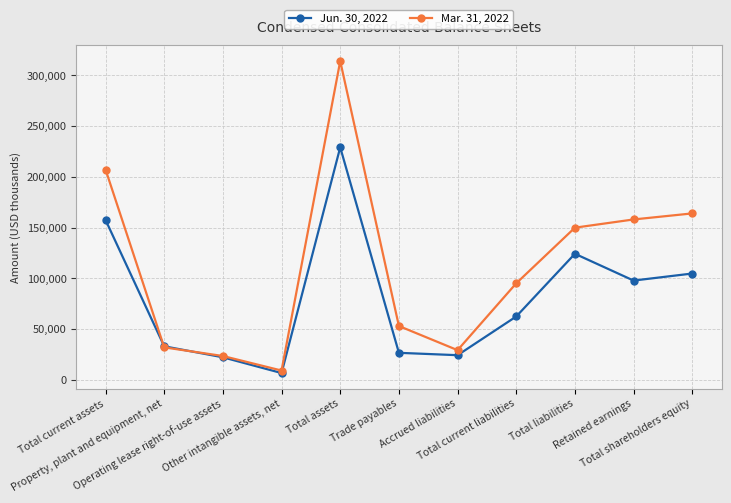

Does the chart display data point markers on the line(s)?

Yes